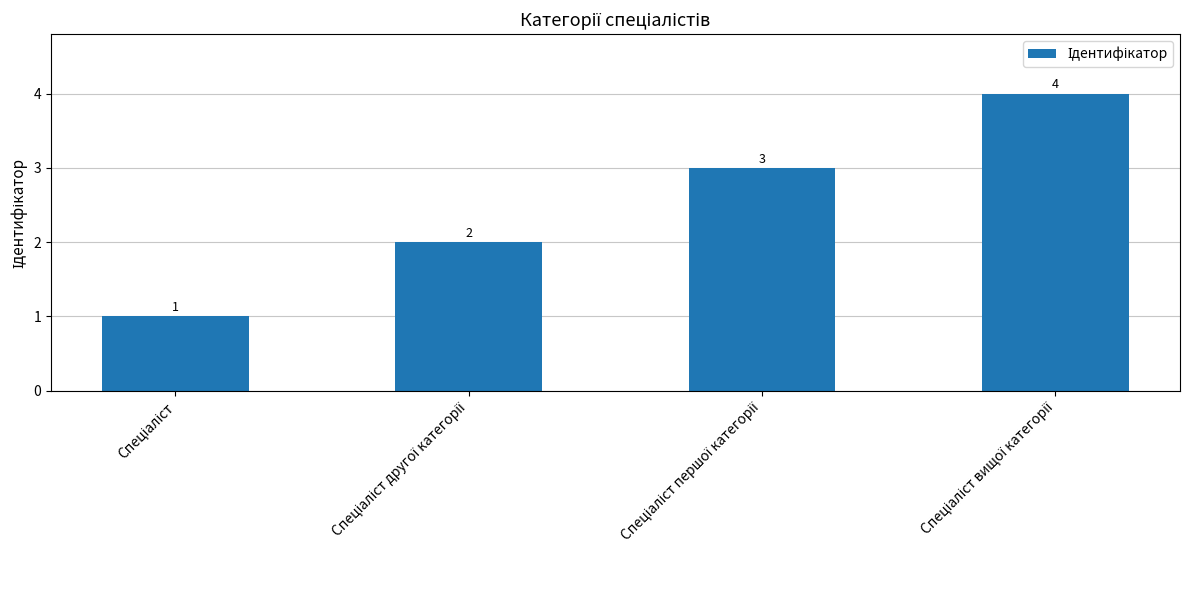

What is the greatest value displayed?

4